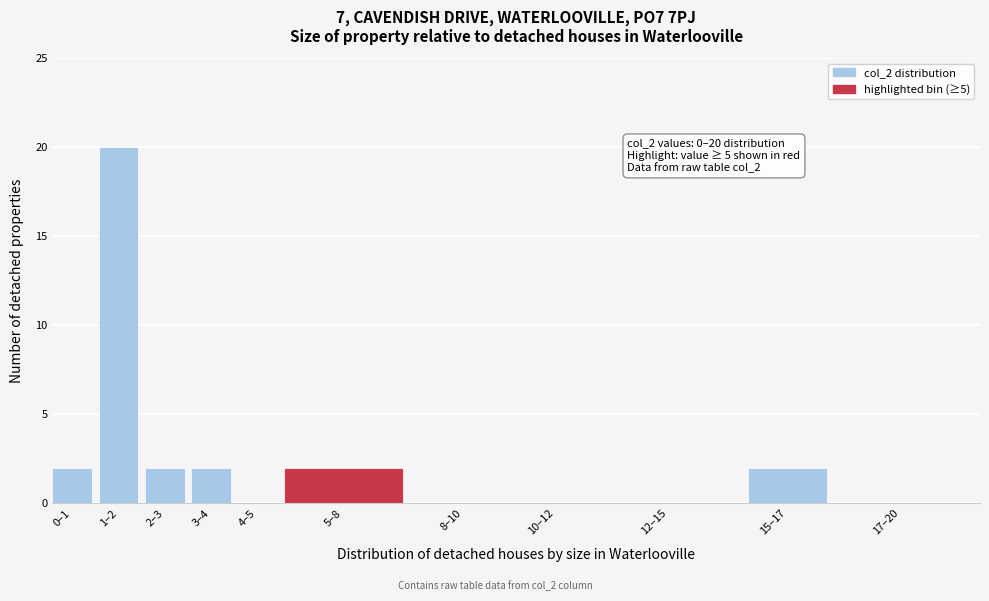

Reading right to left, list all the values displayed in this chart.

17–20=0	15–17=2	12–15=0	10–12=0	8–10=0	5–8=2	4–5=0	3–4=2	2–3=2	1–2=20	0–1=2